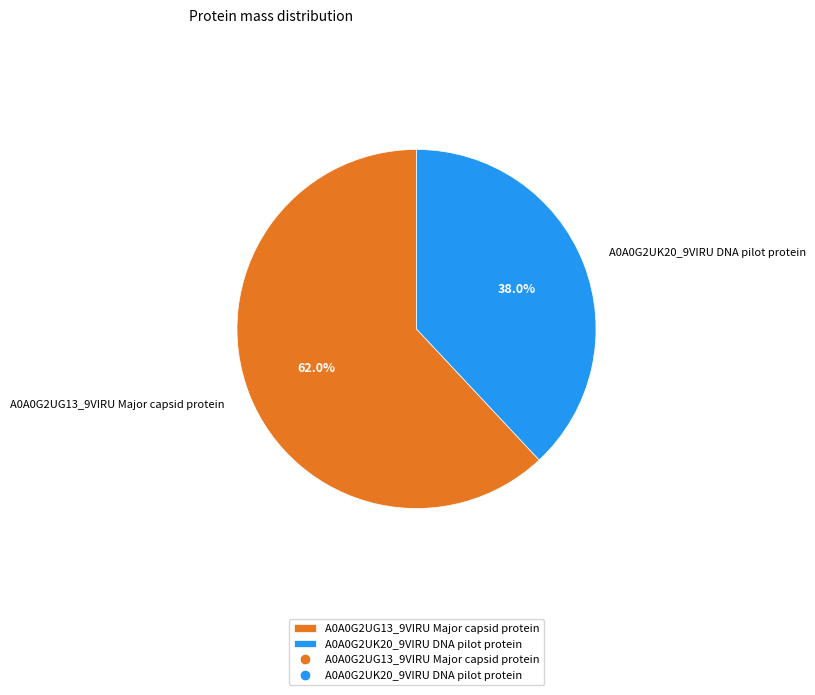

Which category has the biggest portion of the pie?

A0A0G2UG13_9VIRU Major capsid protein